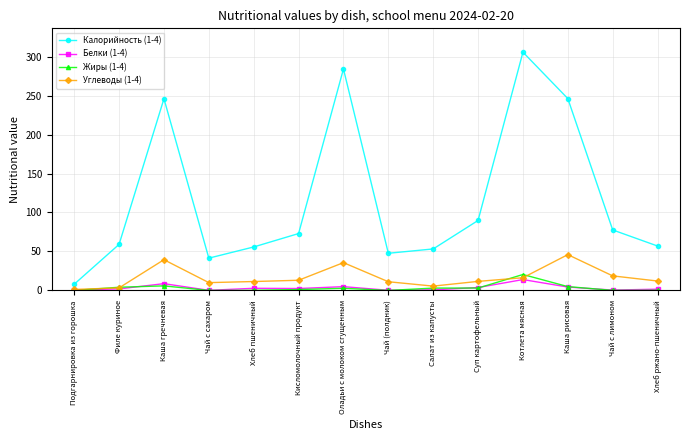

What is the difference between the highest and lowest values at Подгарнировка из горошка?

8.0